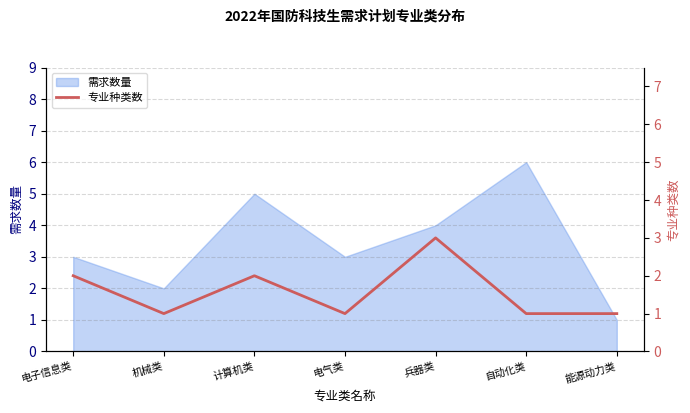

The 需求数量 series shows 3 at 机械类. True or false?

False